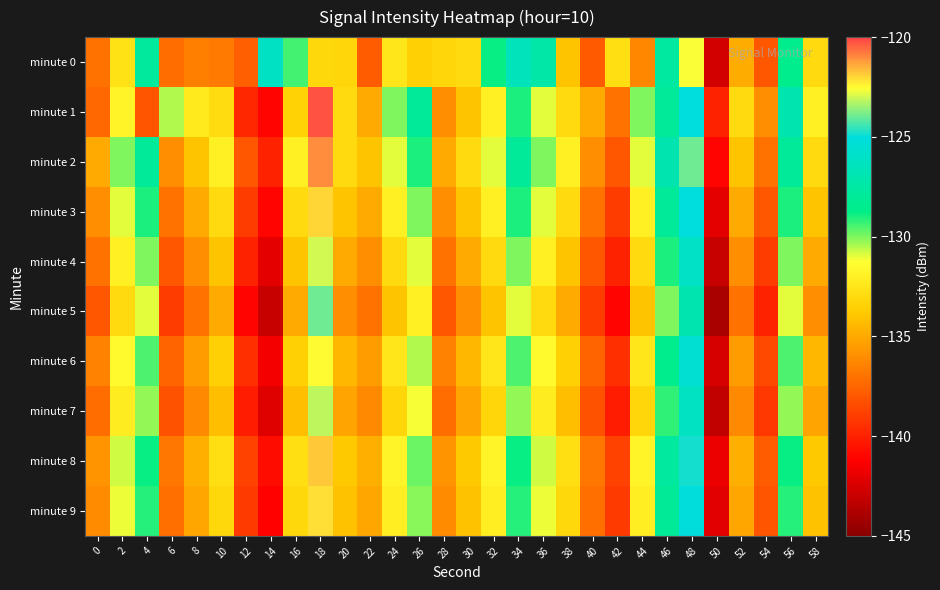

What is the total value across all series at 56?

-1291.1